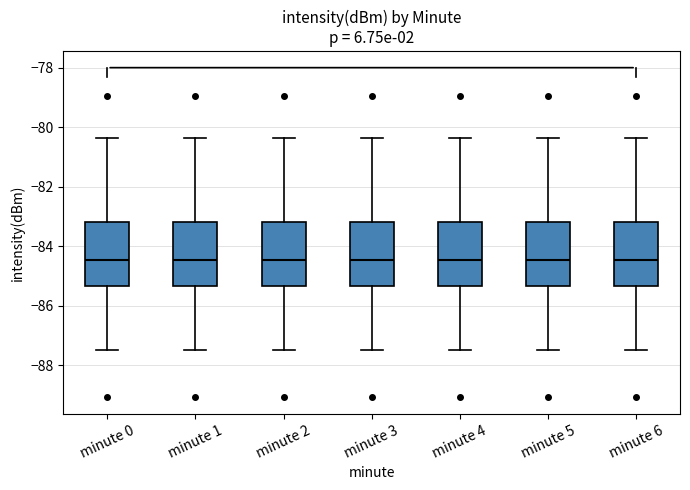

Where does the median line of the box for minute 0 sit on the y-axis? The values are not printed on the chart, so give them approximately, as read against the axis.

-84.4